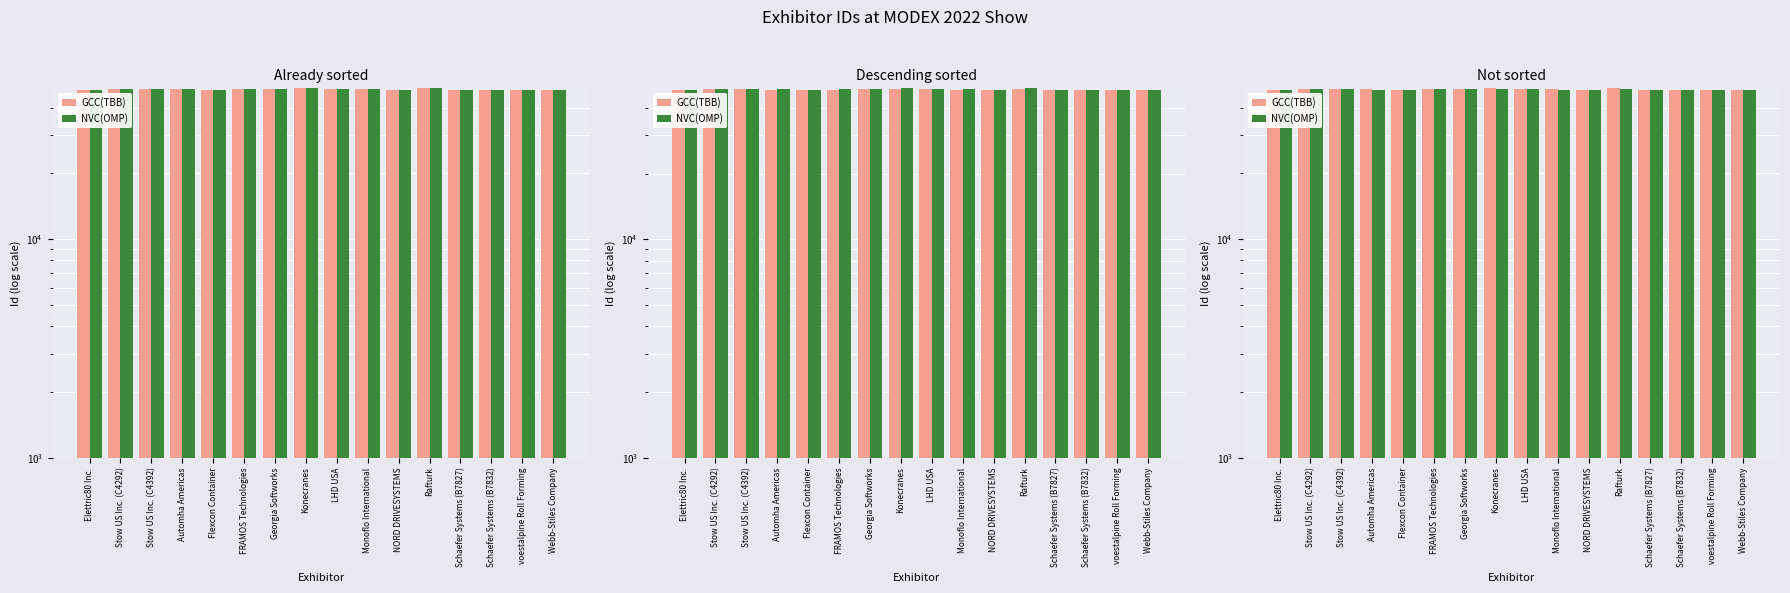

Is it true that GCC(TBB) equals 48738 at Stow US Inc. (C4392)?

True